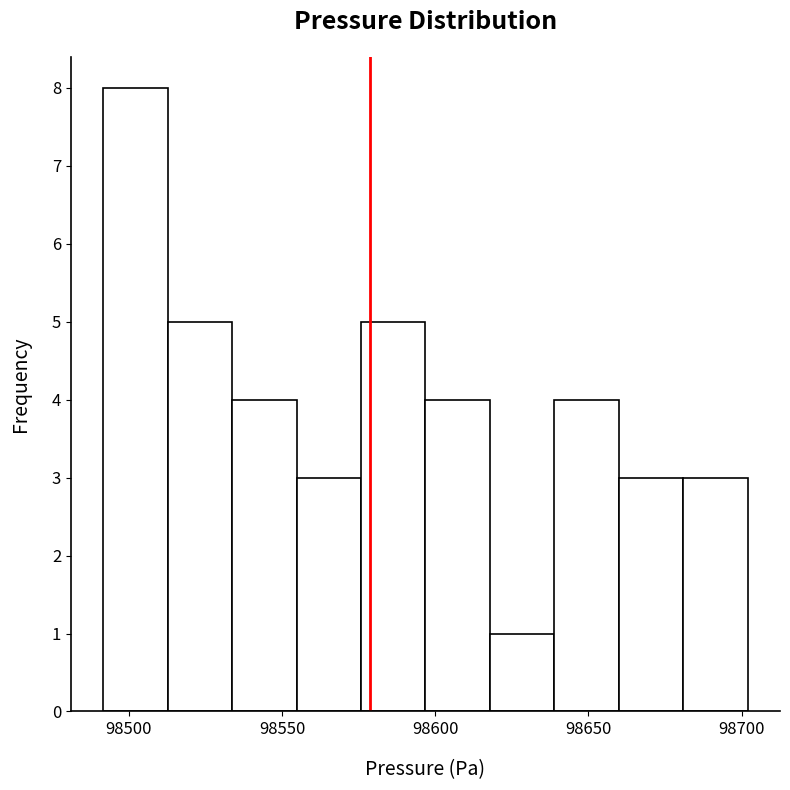

Reading left to right, transcribe this chart: for each bar, give the range it covers on the x-axis and its height. Neither the bar edges nor the heights are printed on the chart, so give them approximately, as read against the axes.

98490 to 98515: 8
98515 to 98535: 5
98535 to 98555: 4
98555 to 98575: 3
98575 to 98595: 5
98595 to 98620: 4
98620 to 98640: 1
98640 to 98660: 4
98660 to 98680: 3
98680 to 98700: 3